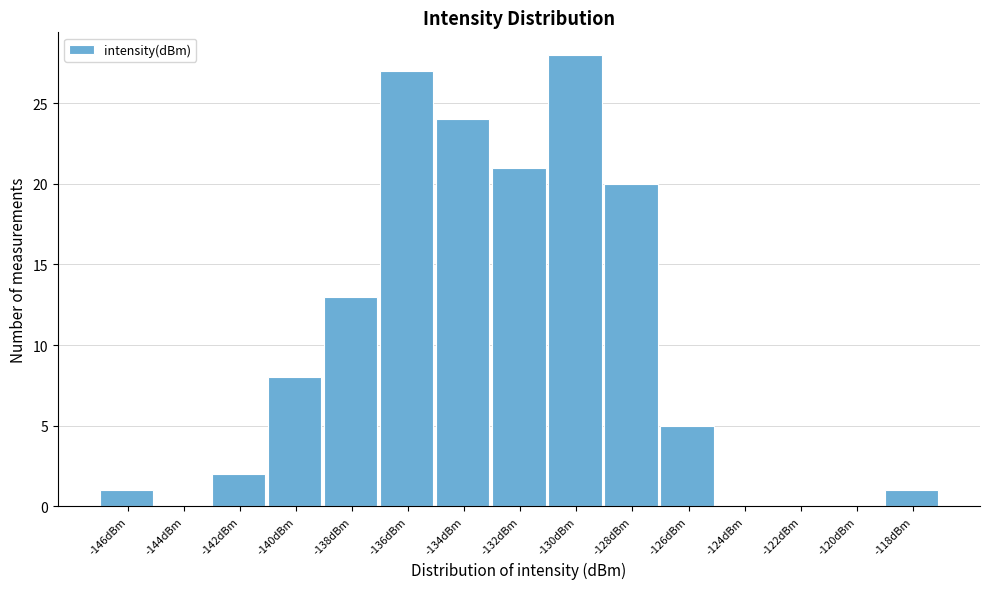

Reading left to right, transcribe this chart: for each bar, give the range it covers on the x-axis and its height. Neither the bar edges nor the heights are printed on the chart, so give them approximately, as read against the axes.

-146.5 to -144.5: 1
-144.5 to -142.5: 0
-142.5 to -140.5: 2
-140.5 to -138.5: 8
-138.5 to -136.5: 13
-136.5 to -134.5: 27
-134.5 to -132.5: 24
-132.5 to -130.5: 21
-130.5 to -128.5: 28
-128.5 to -126.5: 20
-126.5 to -124.5: 5
-124.5 to -122.5: 0
-122.5 to -120.5: 0
-120.5 to -118.5: 0
-118.5 to -116.5: 1